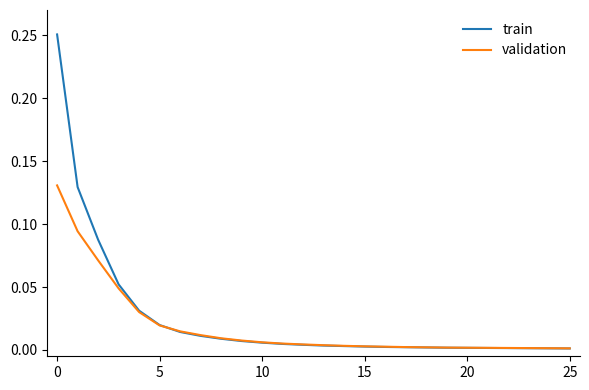

Rank the series by their average value, from lowest to highest.

validation, train